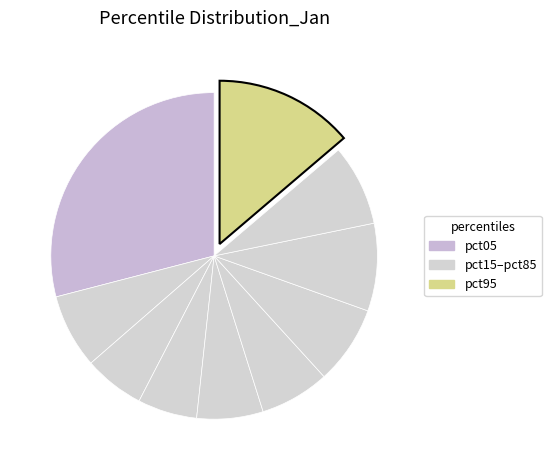

Does any single category account for the majority?

No